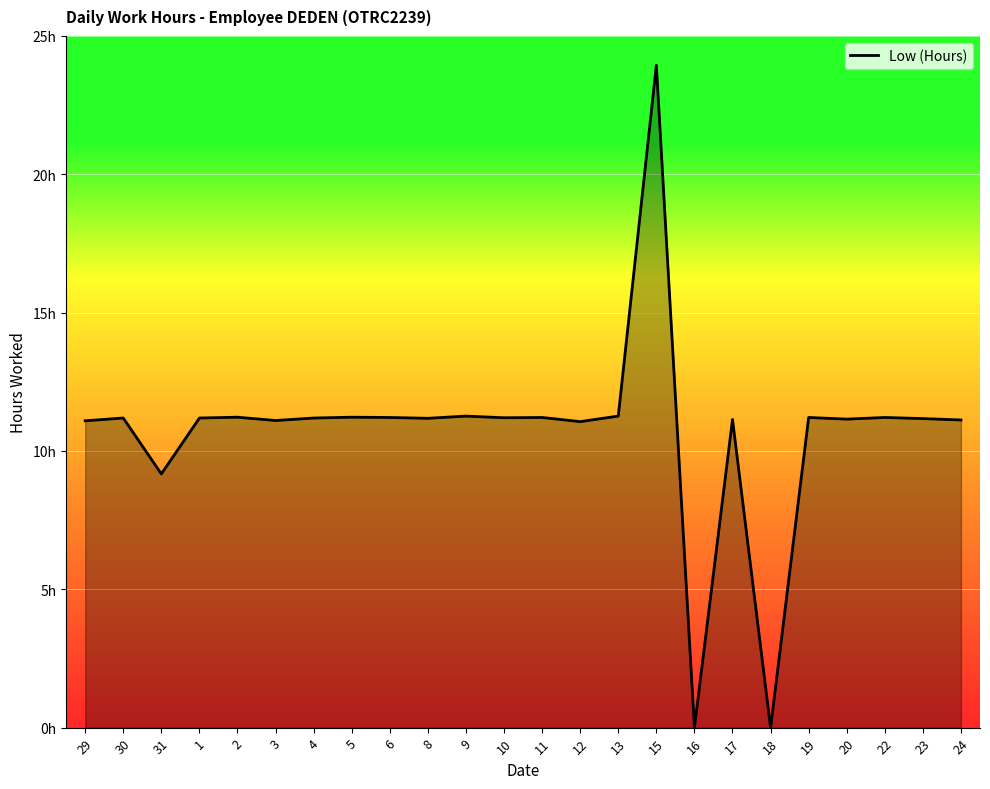

Does the chart have visible grid lines?

Yes